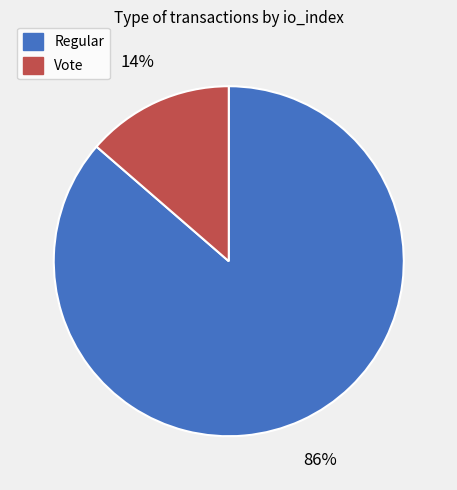

Count the number of slices in the pie.

2